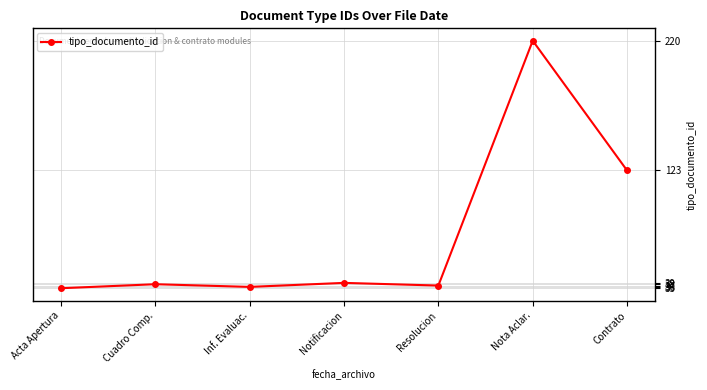

What is the value of the 3rd point from the left?

36